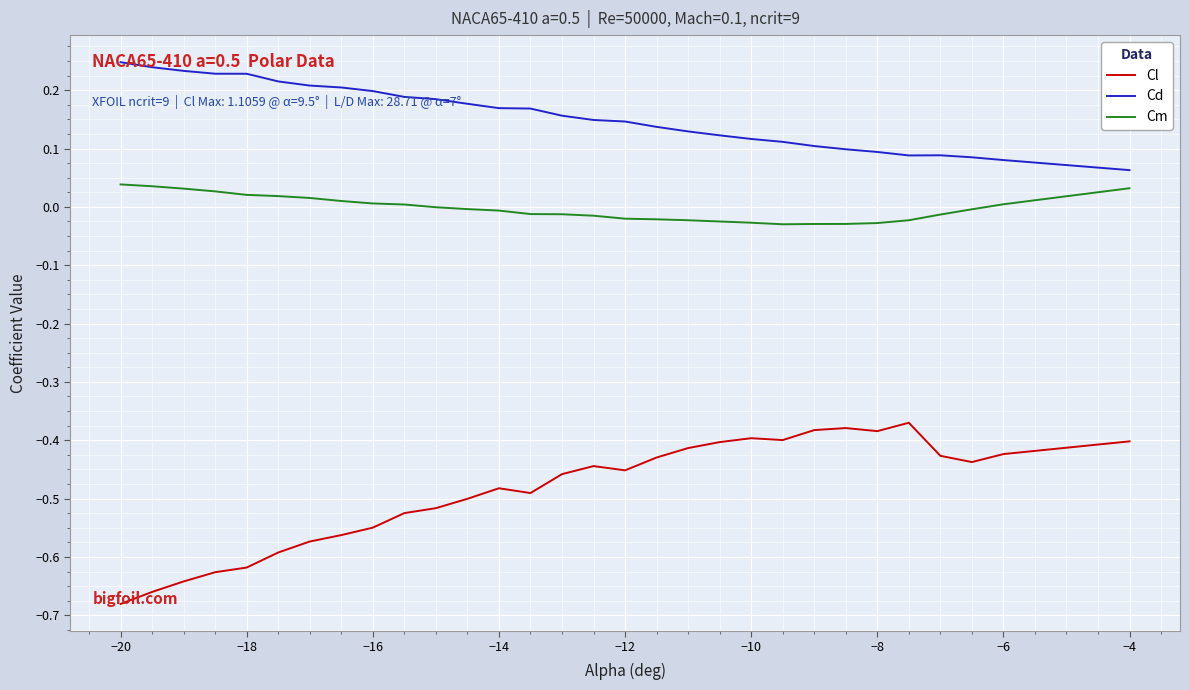

Rank the series by their average value, from lowest to highest.

Cl, Cm, Cd